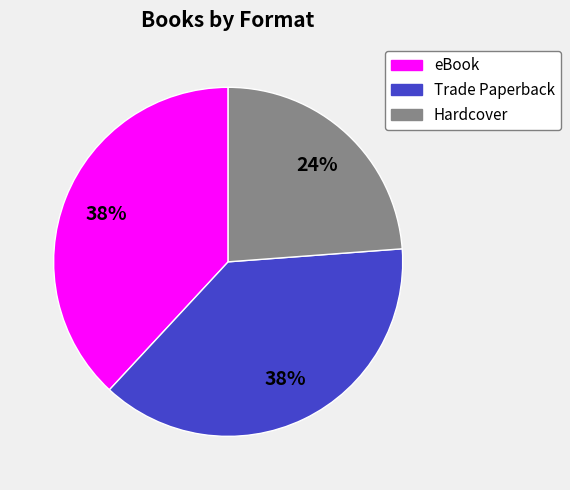

The Hardcover slice represents 11% of the pie. True or false?

False